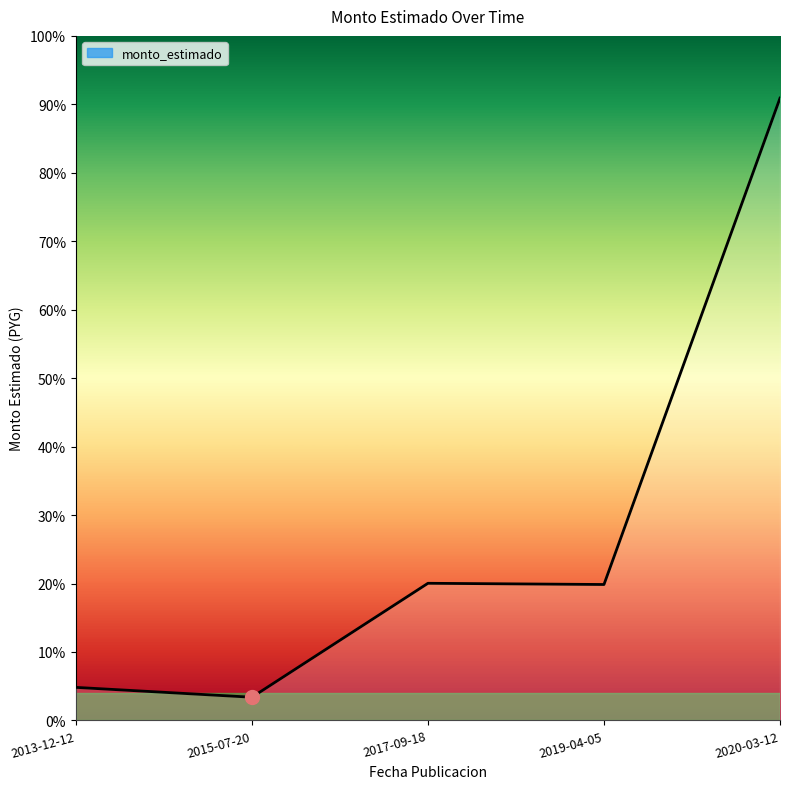

Does the chart have visible grid lines?

No